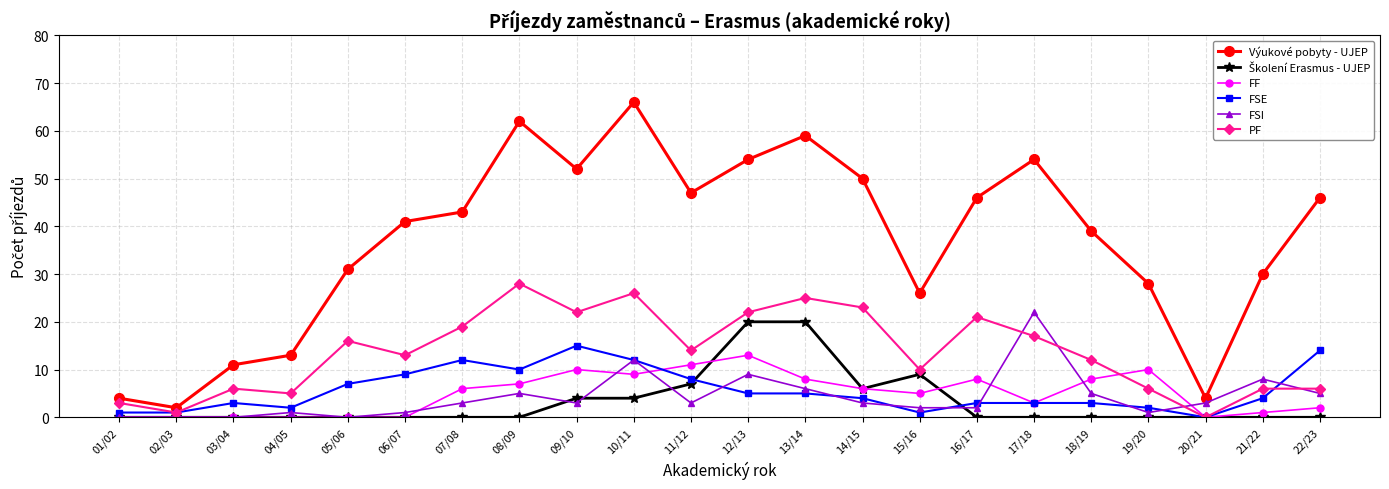

Does the chart have visible grid lines?

Yes